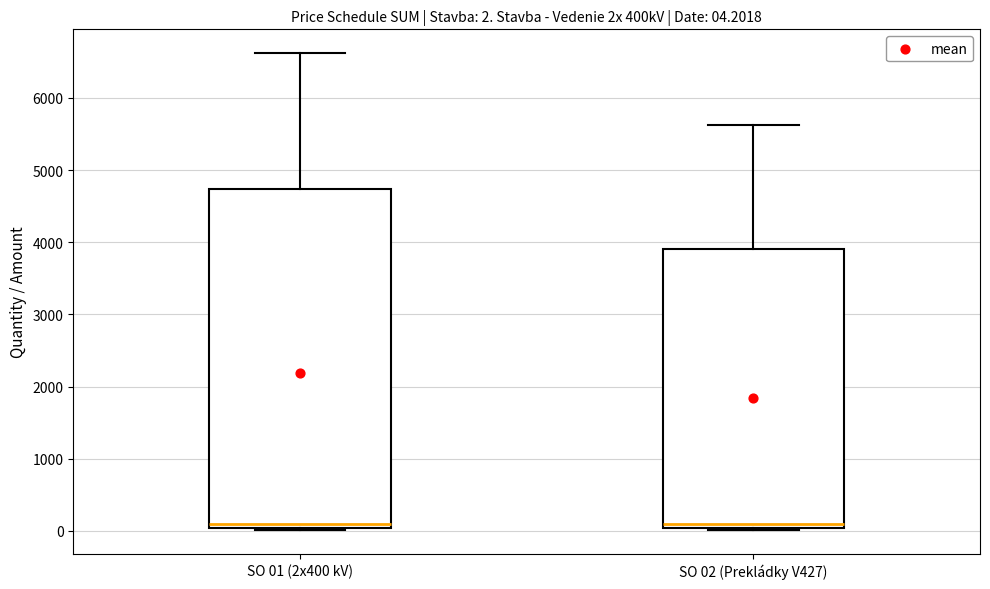

Which box is the tallest, from its lower edge to its upper edge?

SO 01 (2x400 kV)